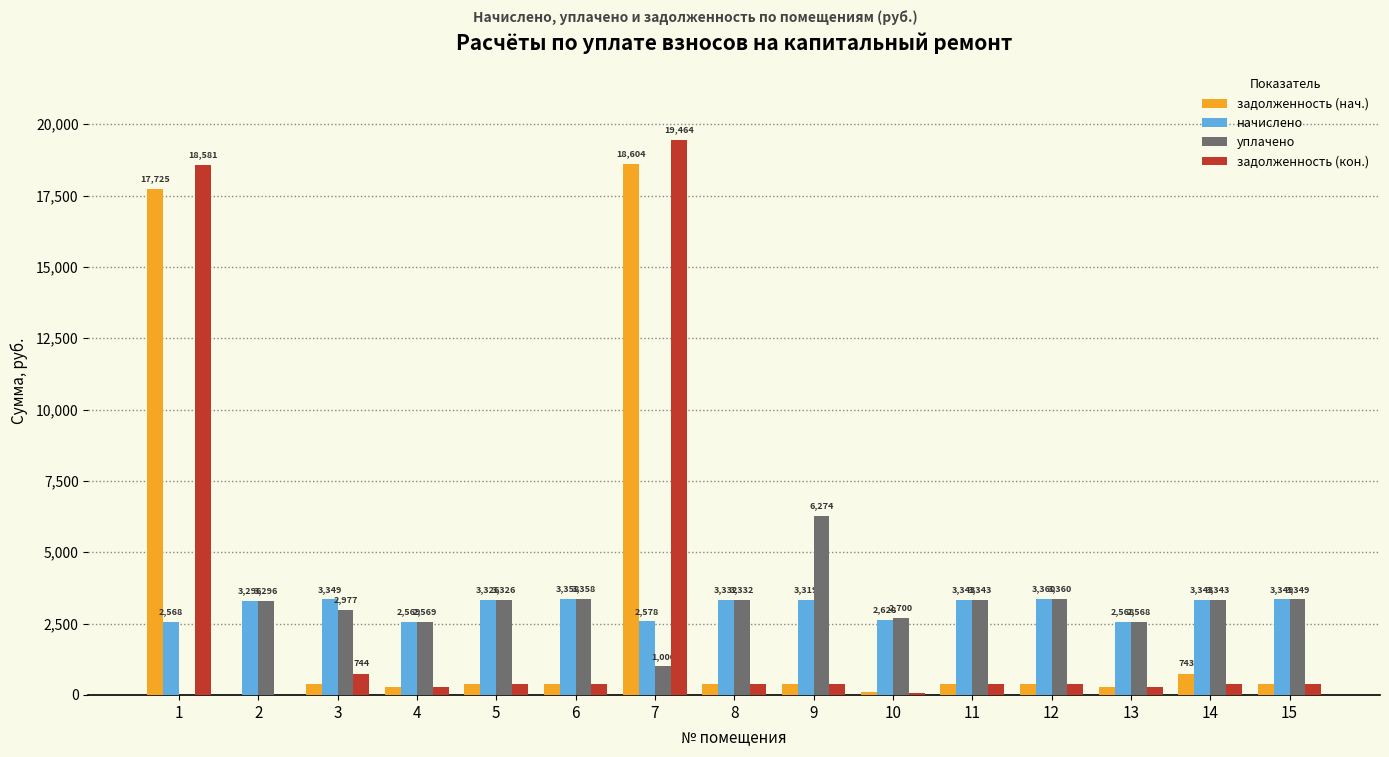

Which series has the largest range (max minus min)?

задолженность (кон.)